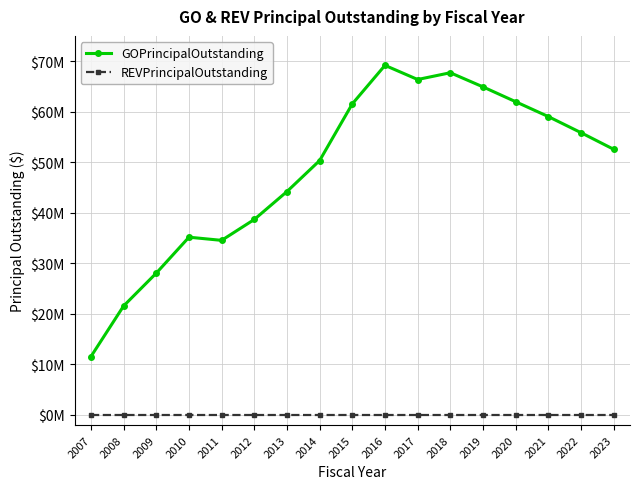

What are all the series names shown in the legend?

GOPrincipalOutstanding, REVPrincipalOutstanding